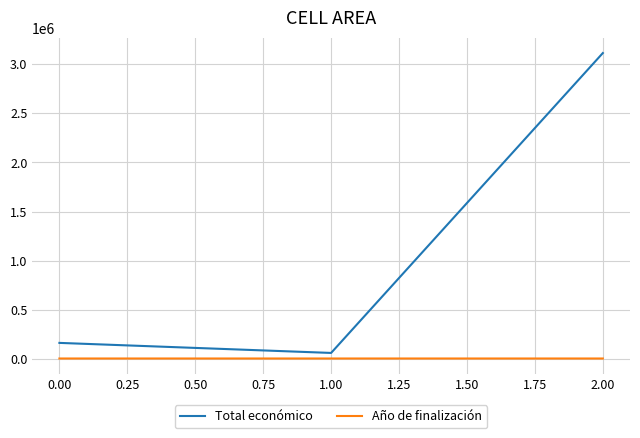

What is the spread (max minus min) of values at 0.00?

159029